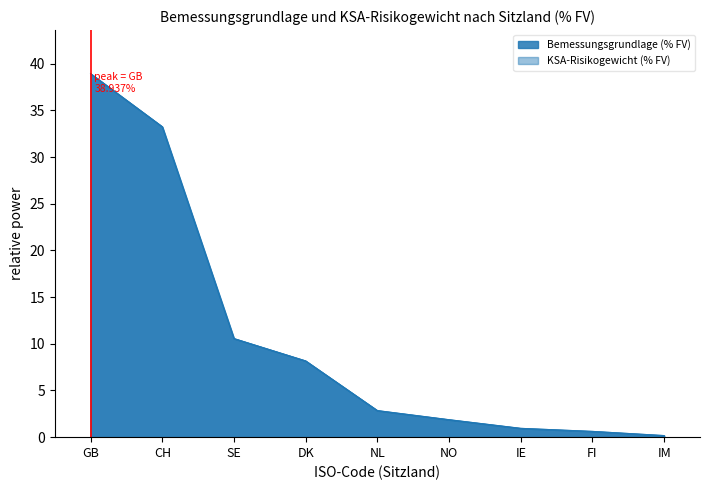

Which series has the largest total across all categories?

Bemessungsgrundlage (% FV)